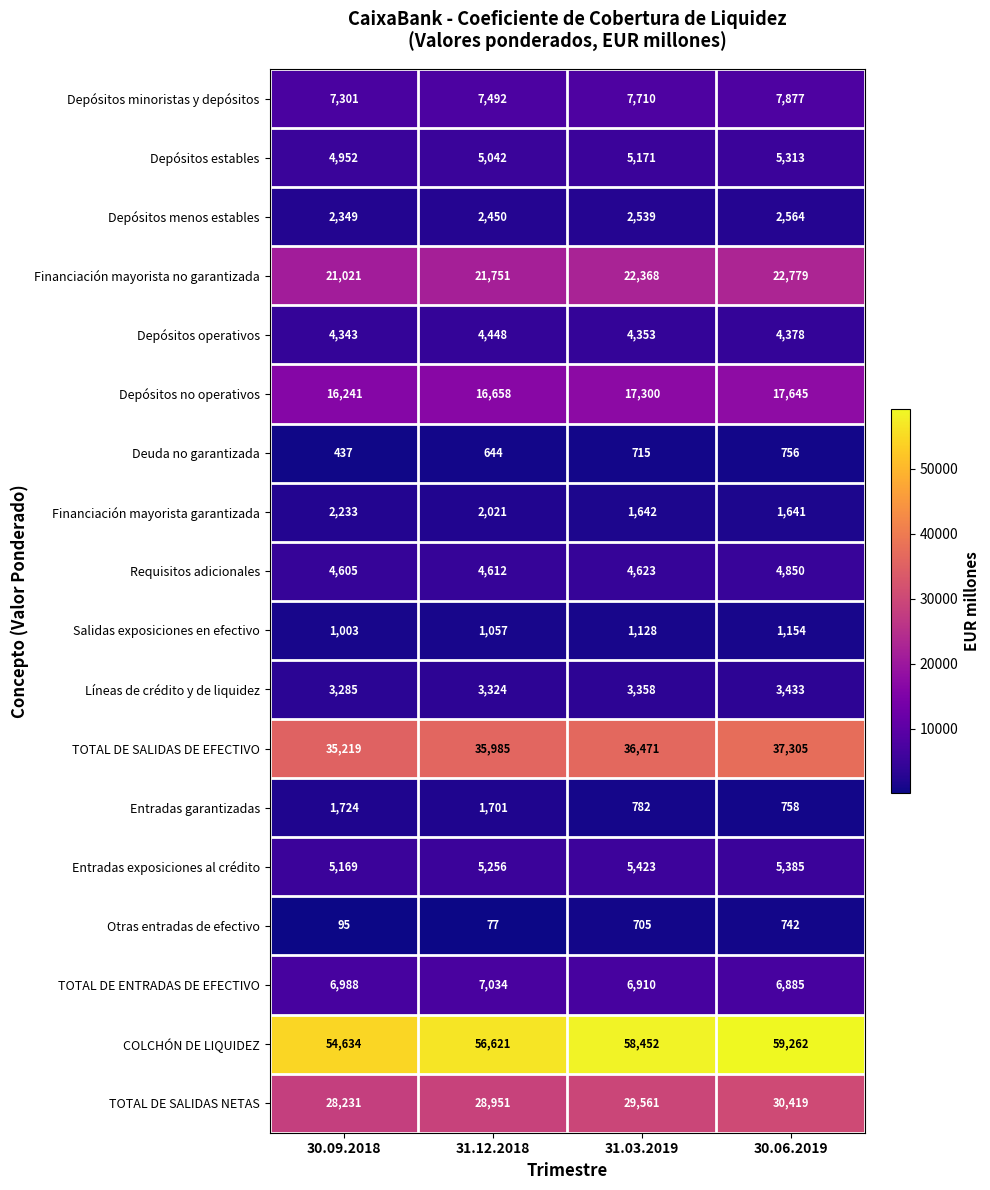

Which category has the highest value across all series?

30.06.2019